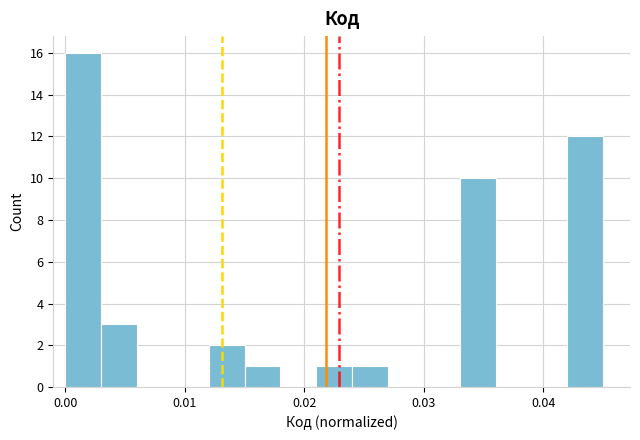

Around what value on the x-axis is the tallest bar? Give the approximate position of its centre, as read against the axis.

0.002